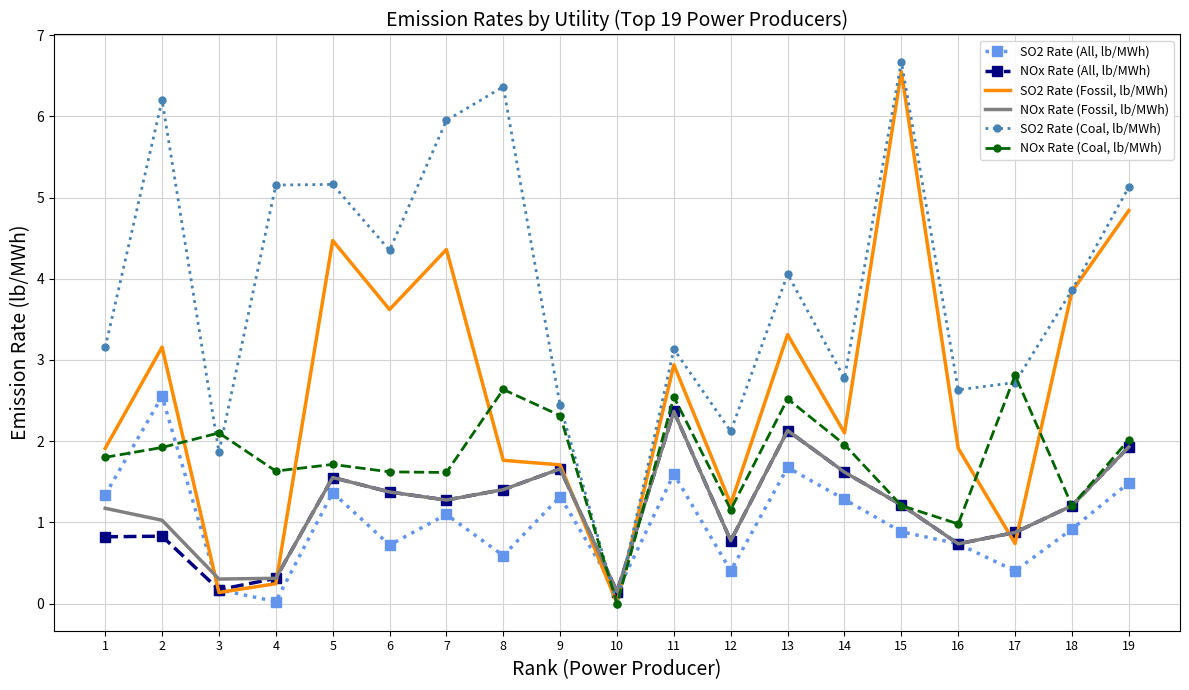

What is the spread (max minus min) of values at 18?

2.9